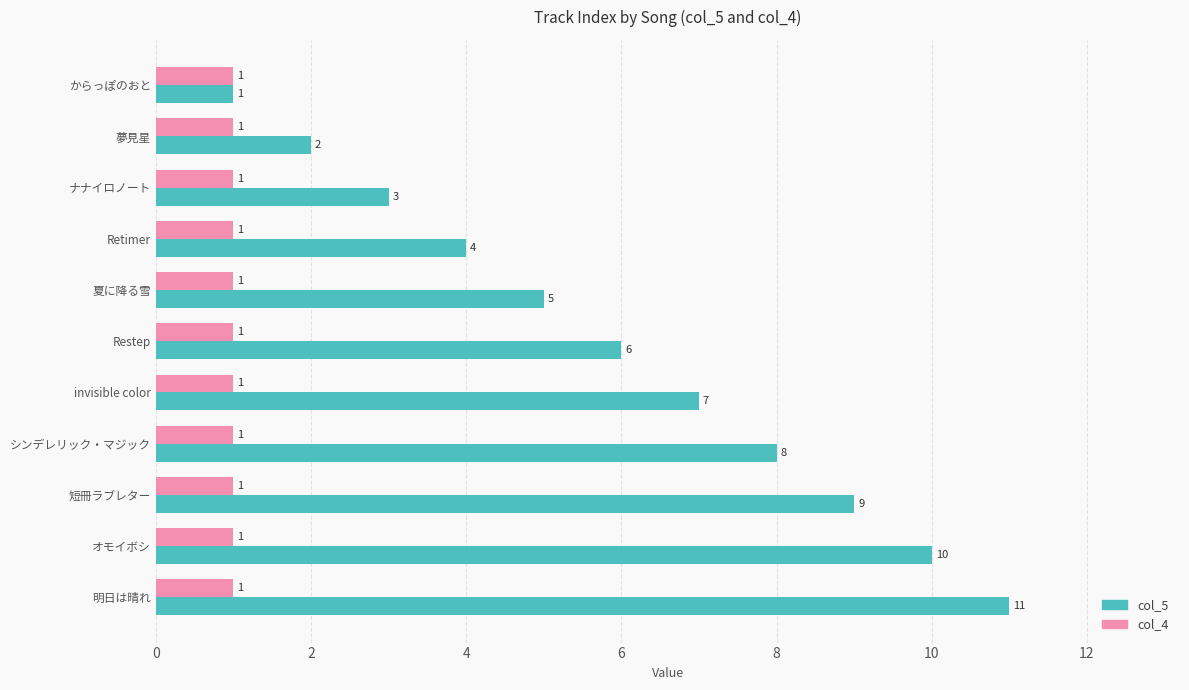

How many col_5 values are between 3 and 9?

7